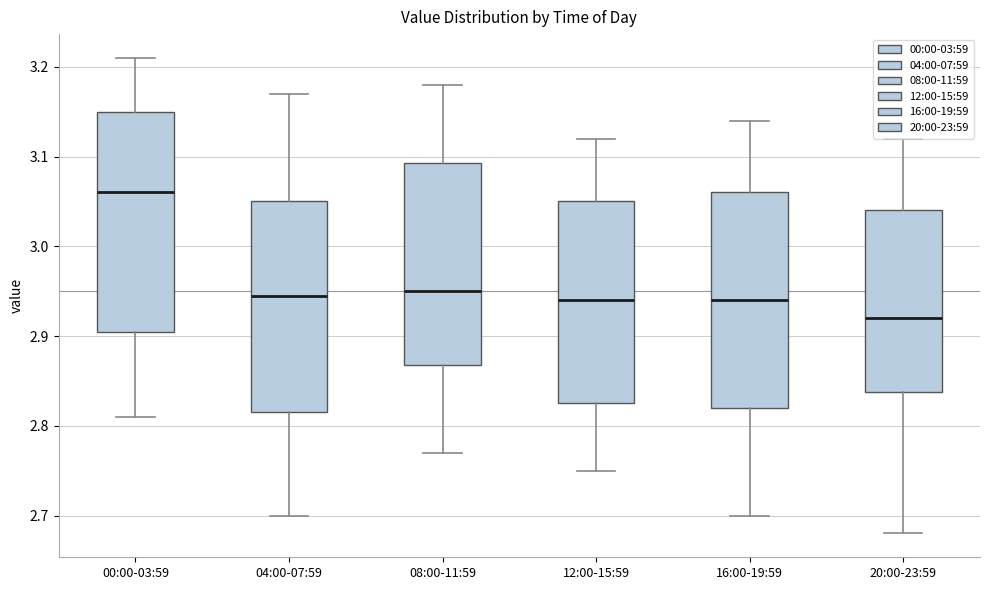

Where does the median line of the box for 08:00-11:59 sit on the y-axis? The values are not printed on the chart, so give them approximately, as read against the axis.

2.95